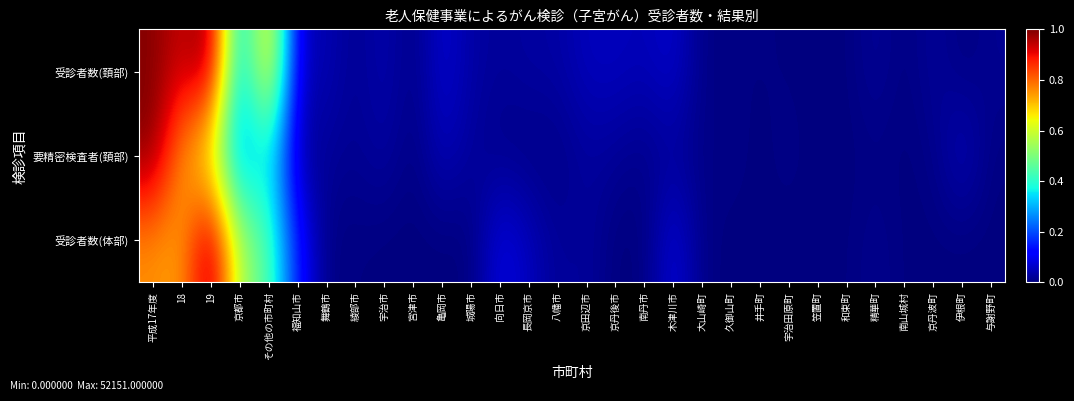

Reading right to left, what are all the values shown in this chart?

受診者数(頚部): 与謝野町=0.0	伊根町=0.0	京丹波町=0.0	南山城村=0.0	精華町=0.0	和束町=0.0	笠置町=0.0	宇治田原町=0.0	井手町=0.0	久御山町=0.0	大山崎町=0.0	木津川市=0.1	南丹市=0.0	京丹後市=0.1	京田辺市=0.1	八幡市=0.0	長岡京市=0.0	向日市=0.0	城陽市=0.0	亀岡市=0.1	宮津市=0.0	宇治市=0.0	綾部市=0.0	舞鶴市=0.0	福知山市=0.1	その他の市町村=0.7	京都市=0.3	19=1.0	18=0.9	平成17年度=1.0
要精密検査者(頚部): 与謝野町=0.0	伊根町=0.1	京丹波町=0.0	南山城村=0.0	精華町=0.0	和束町=0.0	笠置町=0.0	宇治田原町=0.0	井手町=0.0	久御山町=0.0	大山崎町=0.0	木津川市=0.0	南丹市=0.0	京丹後市=0.0	京田辺市=0.0	八幡市=0.0	長岡京市=0.0	向日市=0.0	城陽市=0.0	亀岡市=0.1	宮津市=0.0	宇治市=0.0	綾部市=0.0	舞鶴市=0.0	福知山市=0.0	その他の市町村=0.4	京都市=0.2	19=0.6	18=0.7	平成17年度=1.0
受診者数(体部): 与謝野町=0.0	伊根町=0.0	京丹波町=0.0	南山城村=0.0	精華町=0.0	和束町=0.0	笠置町=0.0	宇治田原町=0.0	井手町=0.0	久御山町=0.0	大山崎町=0.0	木津川市=0.1	南丹市=0.0	京丹後市=0.0	京田辺市=0.0	八幡市=0.0	長岡京市=0.1	向日市=0.1	城陽市=0.0	亀岡市=0.0	宮津市=0.0	宇治市=0.0	綾部市=0.0	舞鶴市=0.0	福知山市=0.1	その他の市町村=0.5	京都市=0.5	19=1.0	18=0.7	平成17年度=0.8